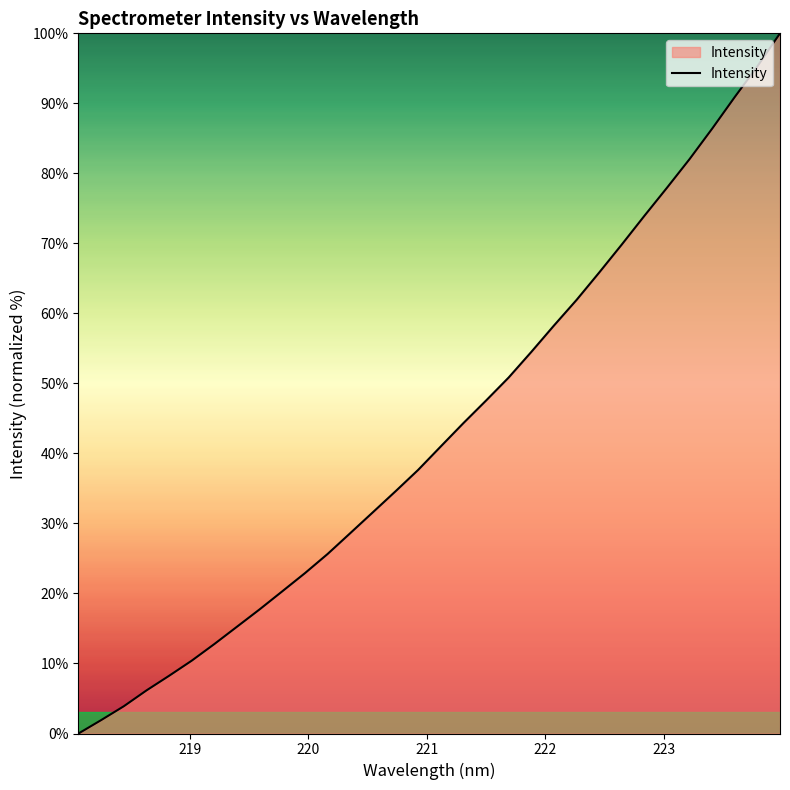

Does the chart display data point markers on the line(s)?

No